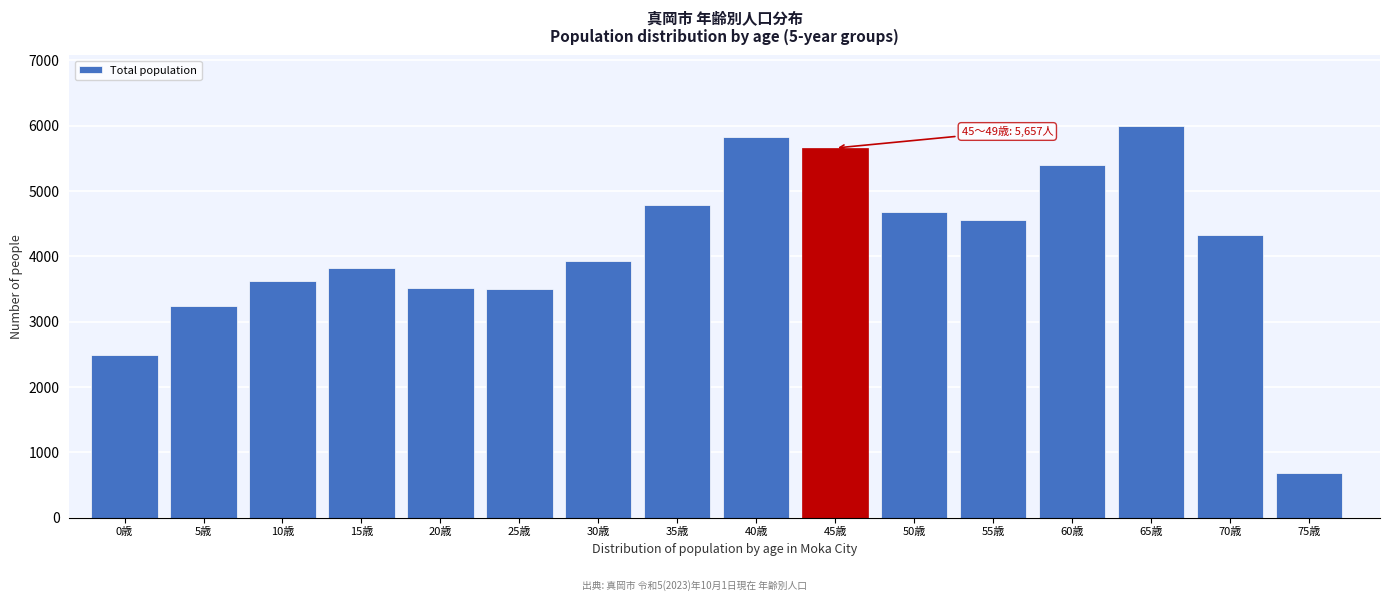

What value does the data have at 55歳, to the nearest 50?

4550